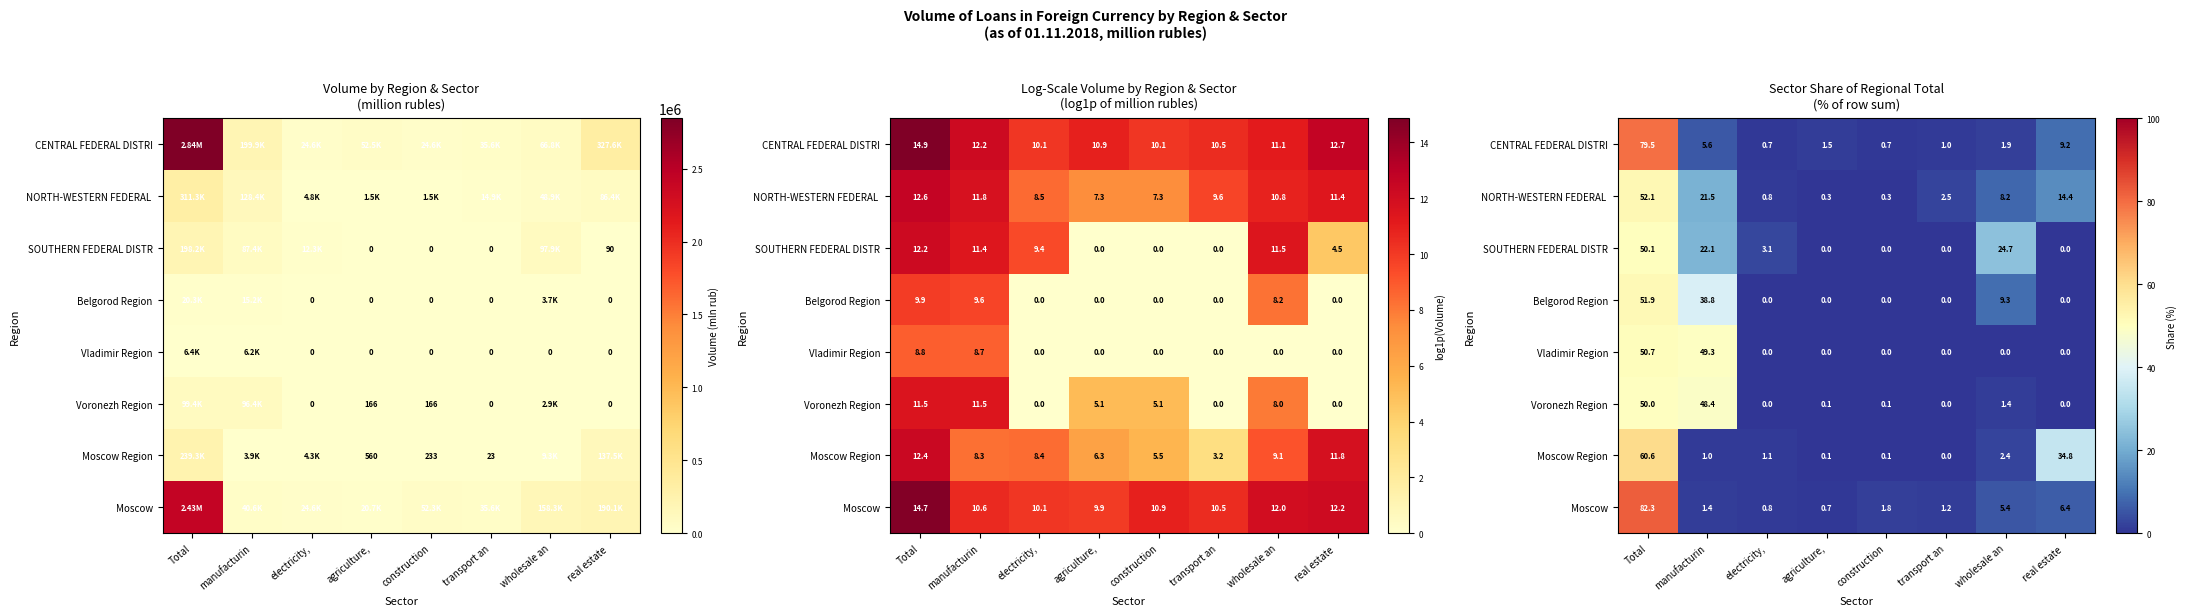

What is the total value across all series at manufacturin?

188.1